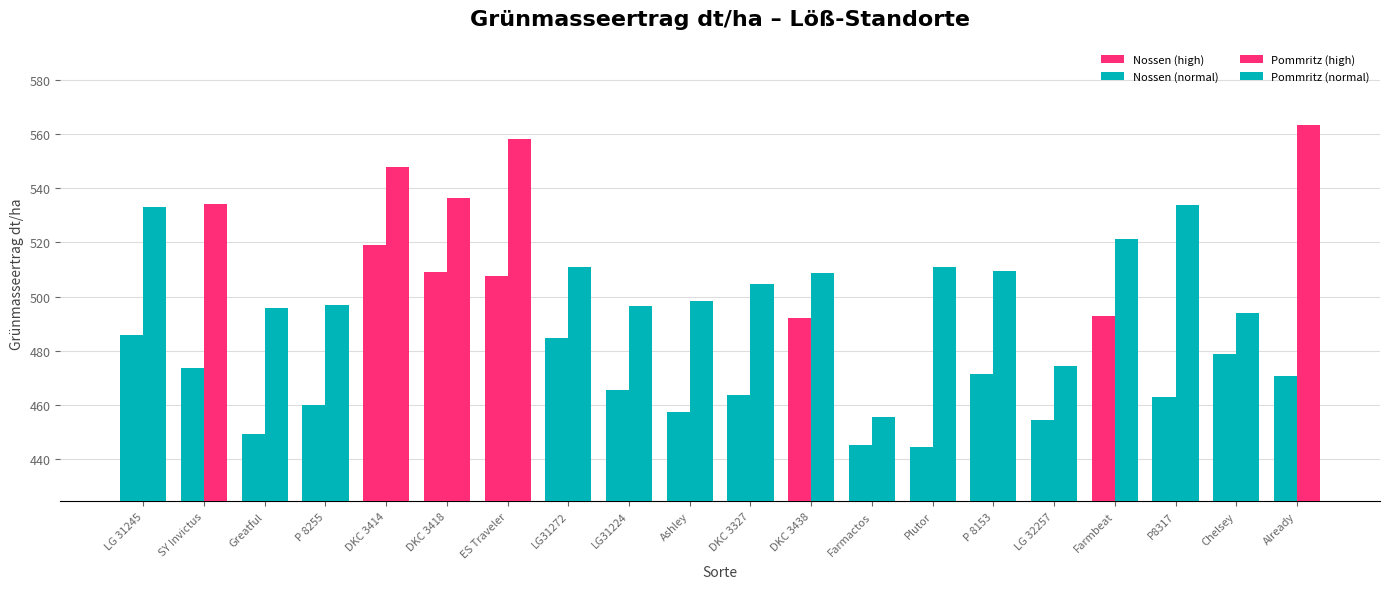

What is the label of the 19th bar from the left?

Chelsey